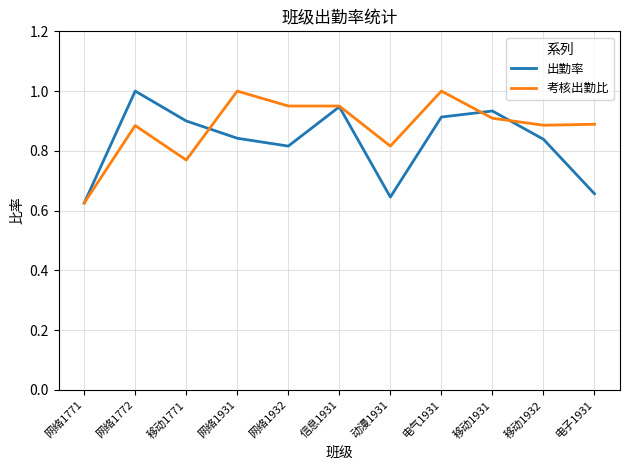

Count the 考核出勤比 values in the range 0 to 1.

11